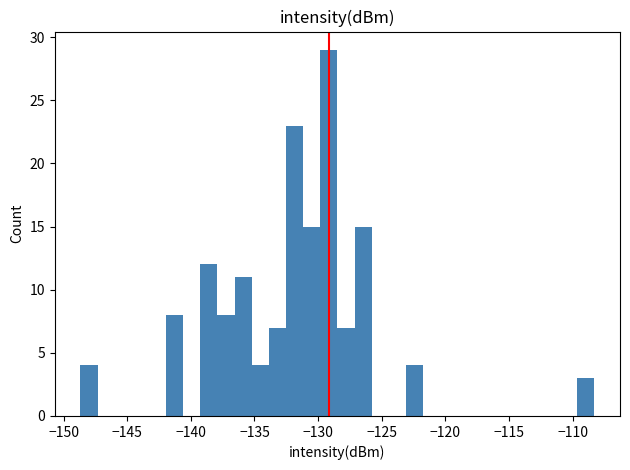

Read against the x-axis, roughly where is the centre of the tallest bar?

-129.0